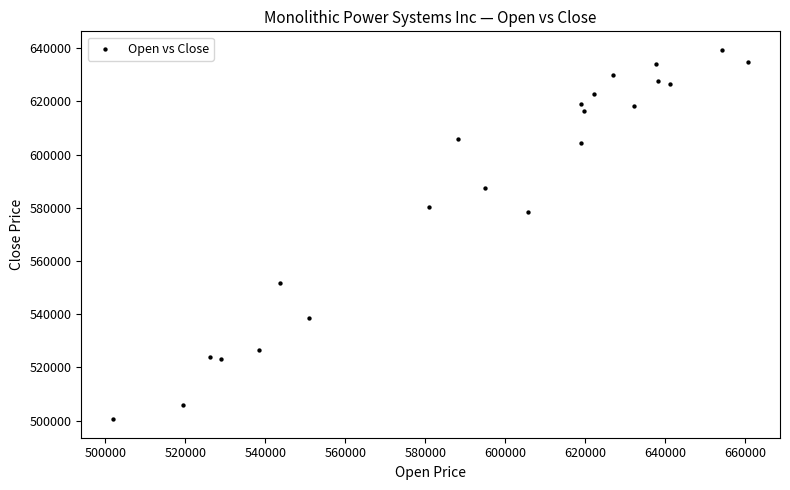

What is the range of Y values (max minus min)?

138868